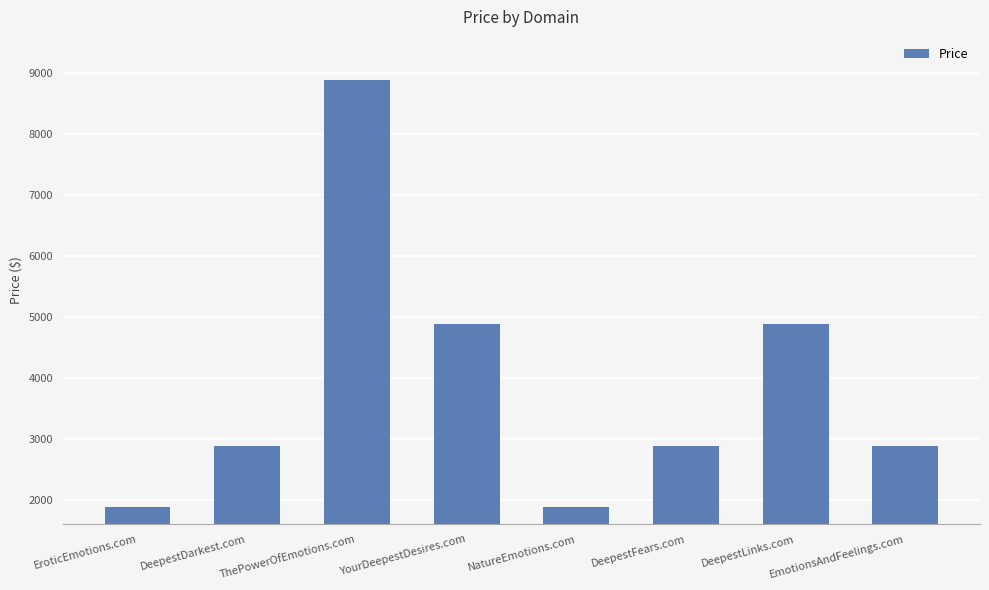

Which label corresponds to the largest value in the chart?

ThePowerOfEmotions.com